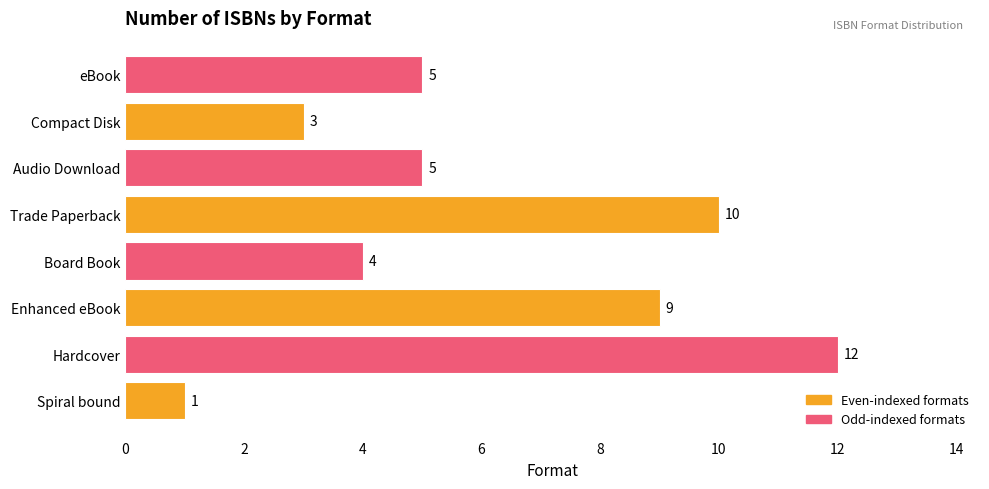

True or false: the data shows 5 at eBook.

True